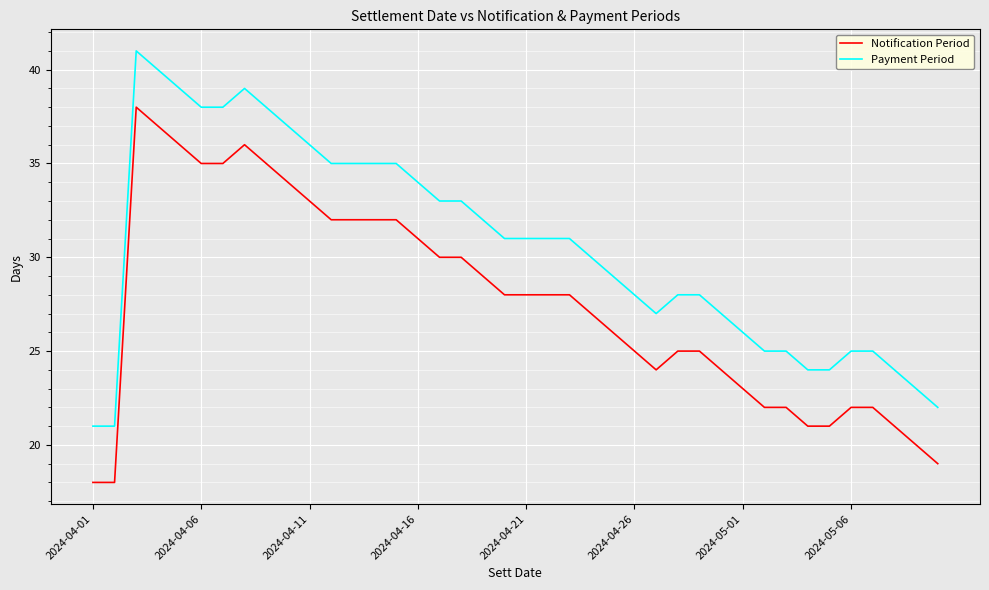

Which series has the largest total across all categories?

Payment Period